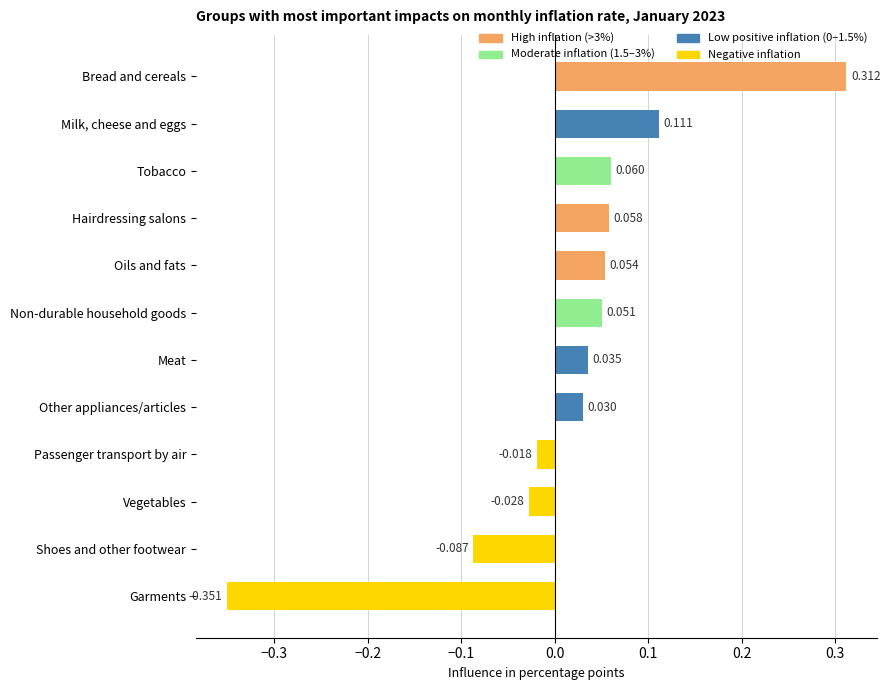

How many bars are there in total?

12